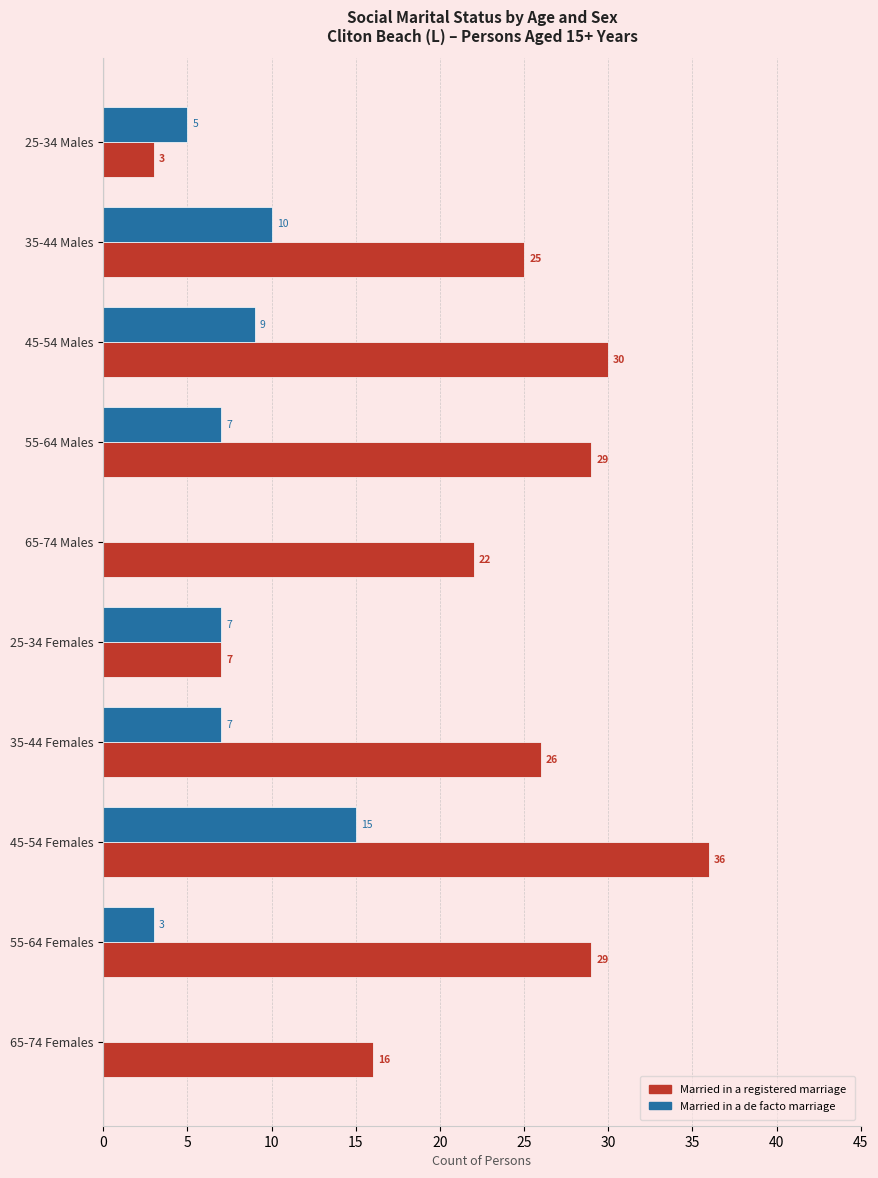

The Married in a de facto marriage series shows 5 at 45-54 Females. True or false?

False